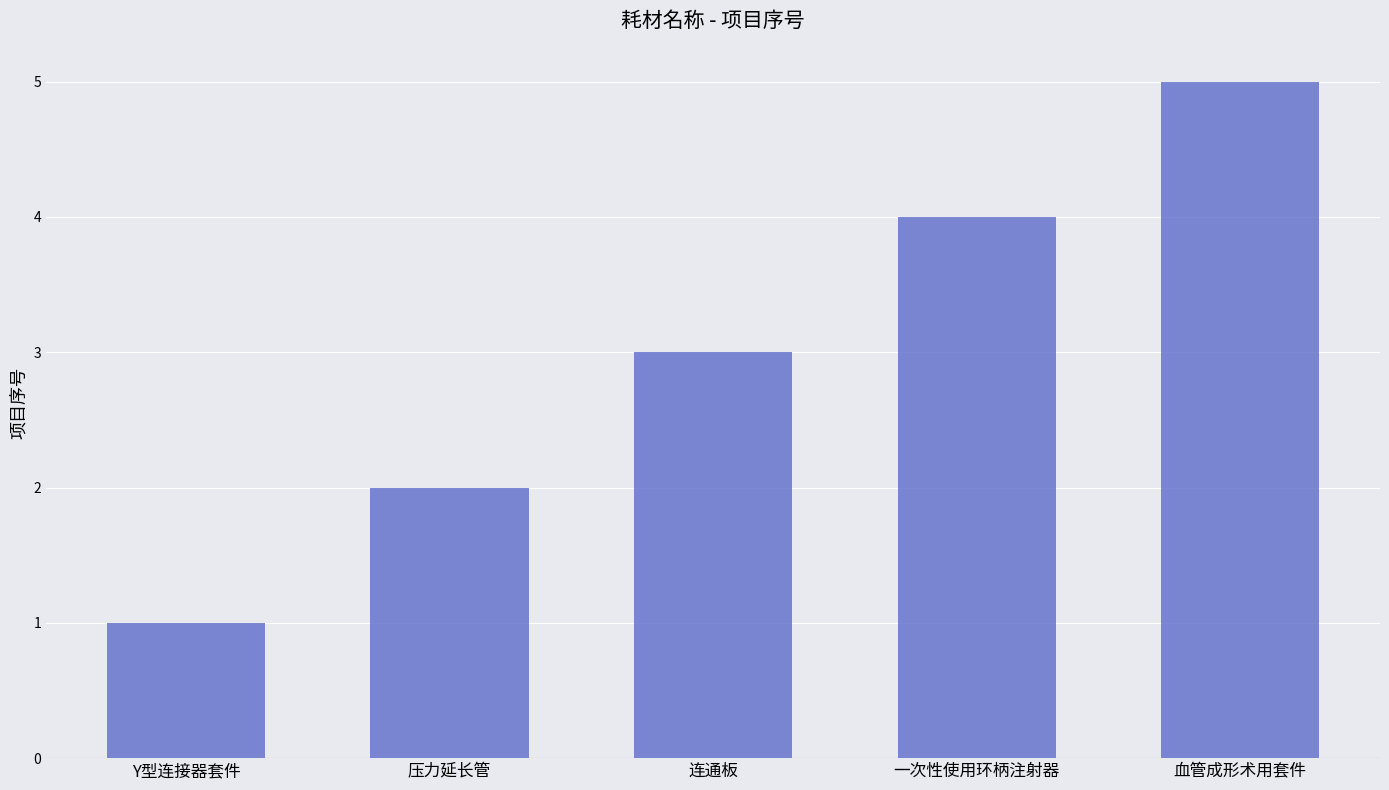

Where is the data nearest to the value 3?

连通板